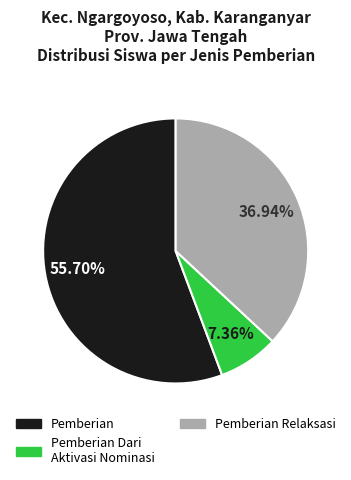

Does any single category account for the majority?

Yes